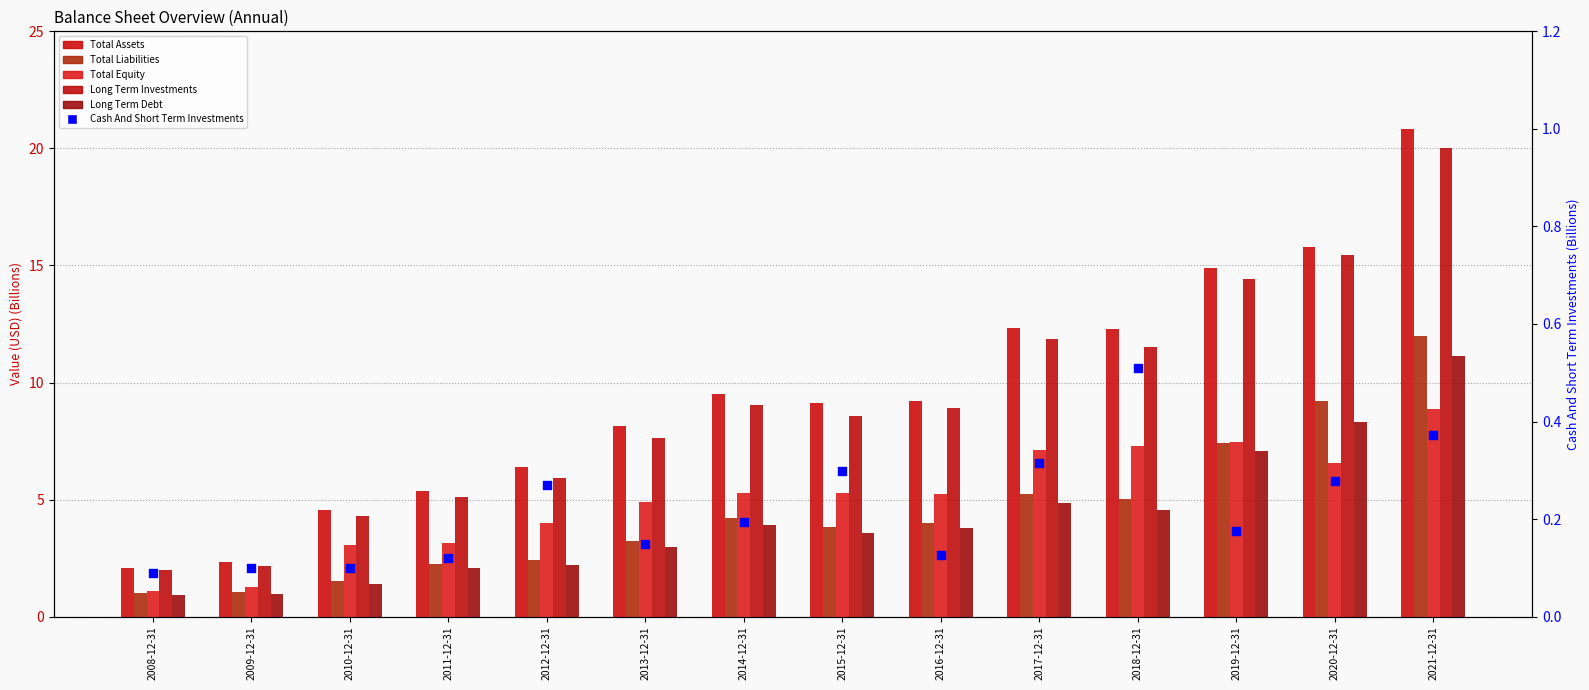

Which series reaches the maximum Y coordinate?

Total Assets